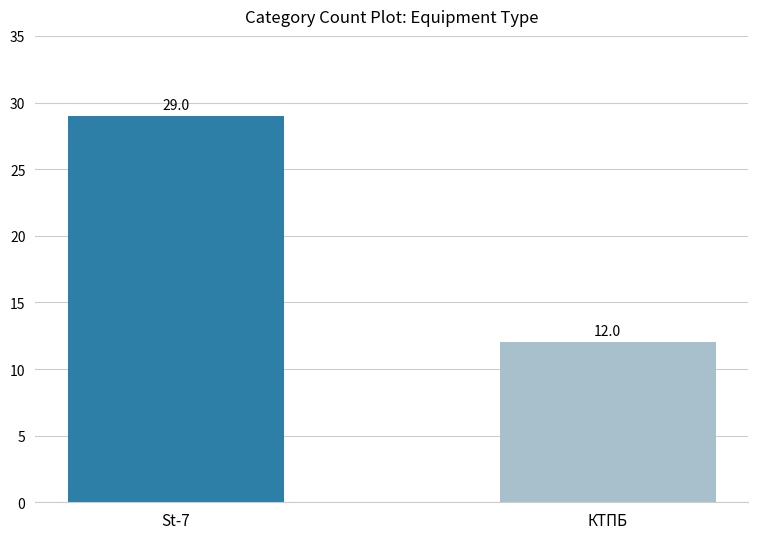

What is the sum of all values?

41